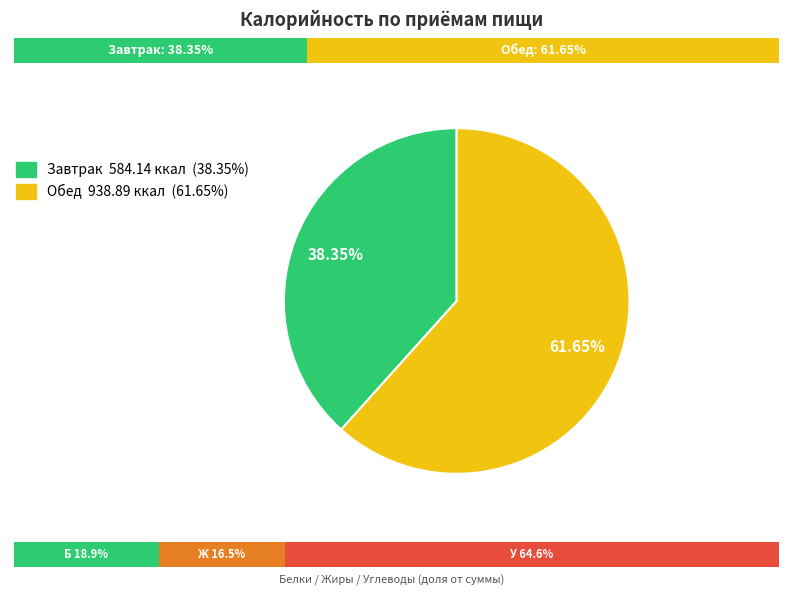

Which has a higher value, Обед or Завтрак?

Обед